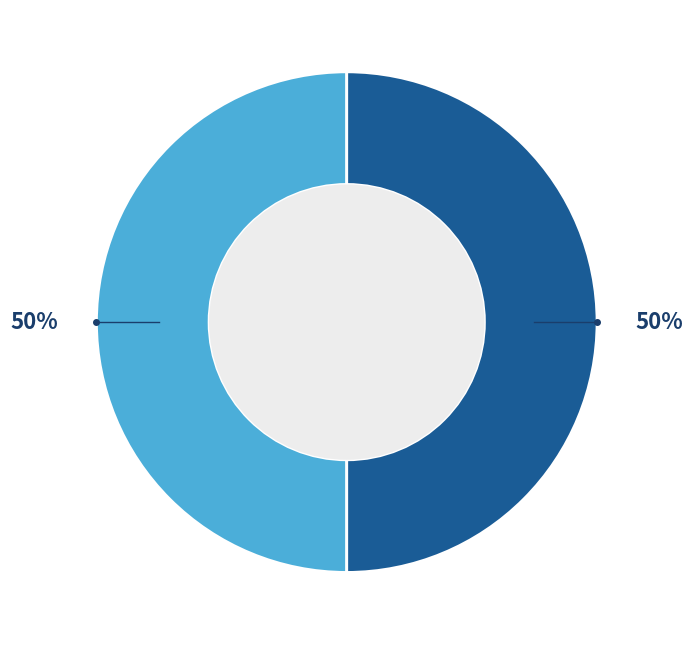

To the nearest percent, what is the average slice percentage?

50%